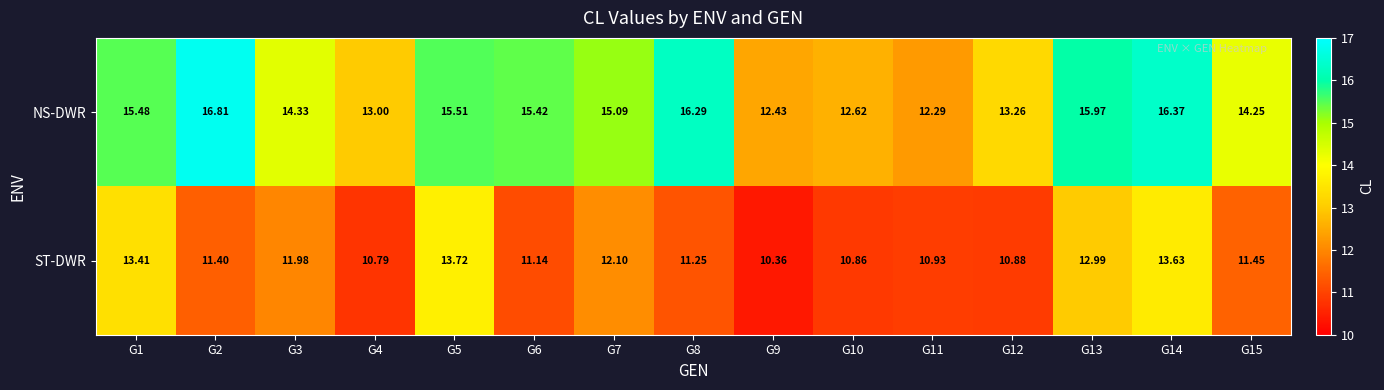

Which series has the largest total across all categories?

NS-DWR